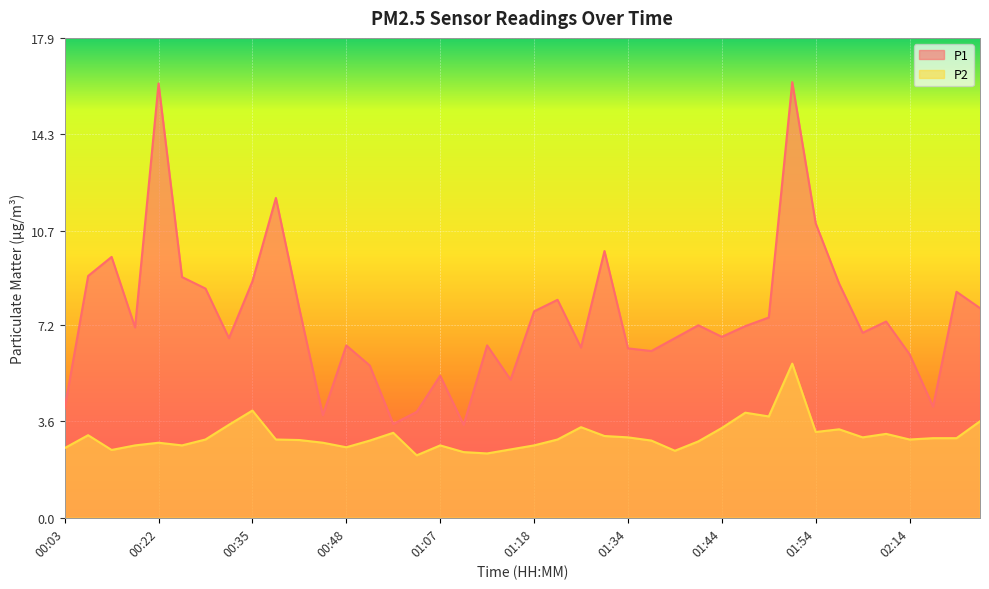

Reading left to right, transcribe all the data shown in this chart.

P1: 4.1	9.0	9.7	7.1	16.2	9.0	8.6	6.7	8.8	11.9	7.8	3.8	6.4	5.7	3.5	4.0	5.3	3.5	6.4	5.2	7.7	8.1	6.3	9.9	6.3	6.2	6.7	7.2	6.8	7.2	7.5	16.2	11.0	8.7	6.9	7.3	6.1	4.2	8.4	7.8
P2: 2.6	3.1	2.5	2.7	2.8	2.7	2.9	3.5	4.0	2.9	2.9	2.8	2.6	2.9	3.2	2.3	2.7	2.5	2.4	2.5	2.7	2.9	3.4	3.0	3.0	2.9	2.5	2.9	3.4	3.9	3.8	5.8	3.2	3.3	3.0	3.1	2.9	3.0	3.0	3.6